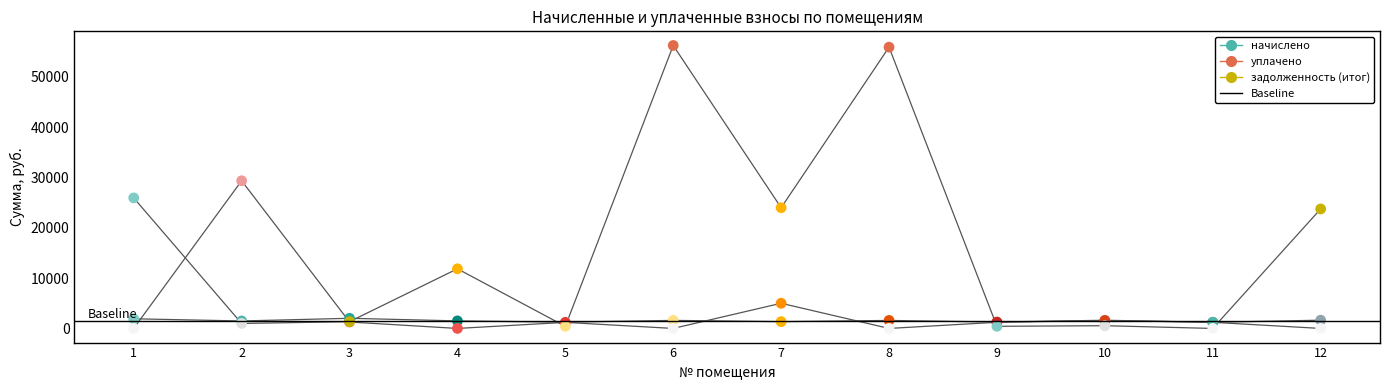

At which category is the sum across all series the highest?

6